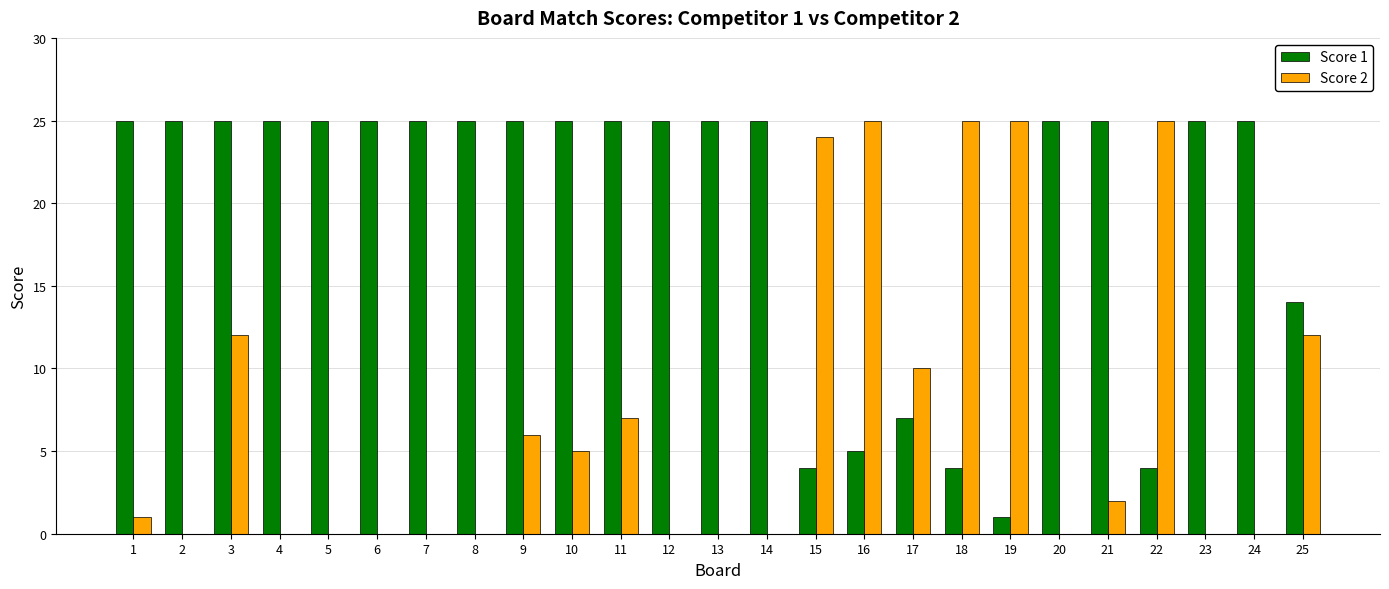

What is the maximum value shown in the chart?

25